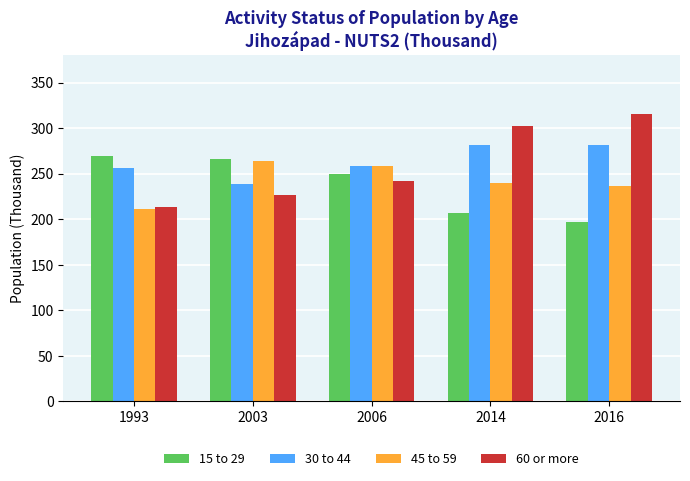

List the labels in order of 60 or more value, smallest first.

1993, 2003, 2006, 2014, 2016